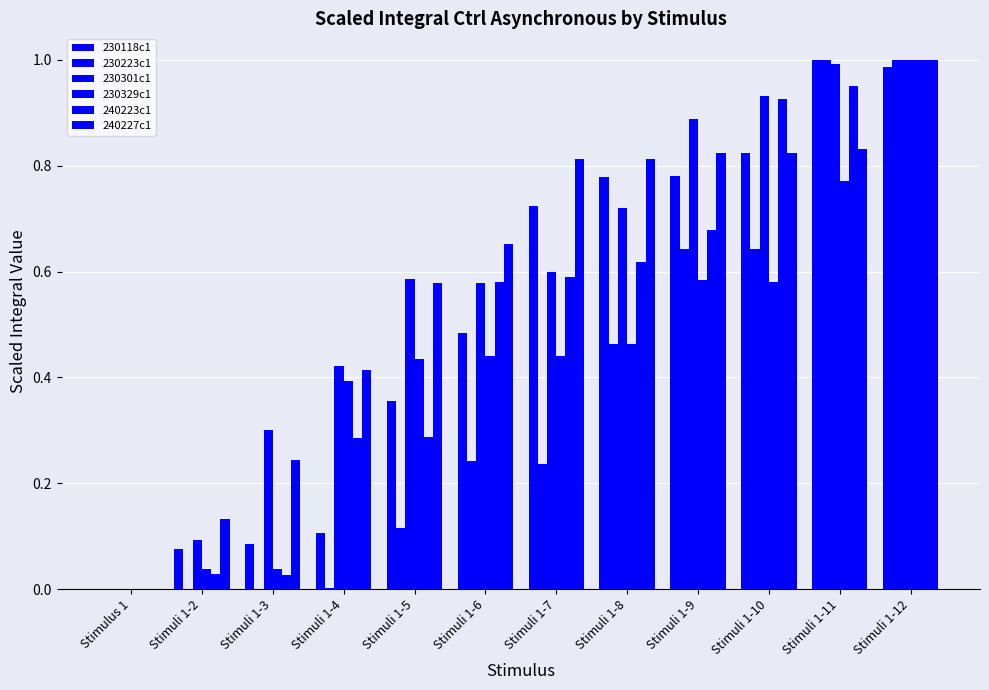

Does the chart contain stacked bars?

No